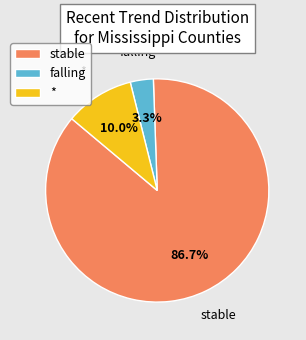

Is there a majority slice in this chart?

Yes